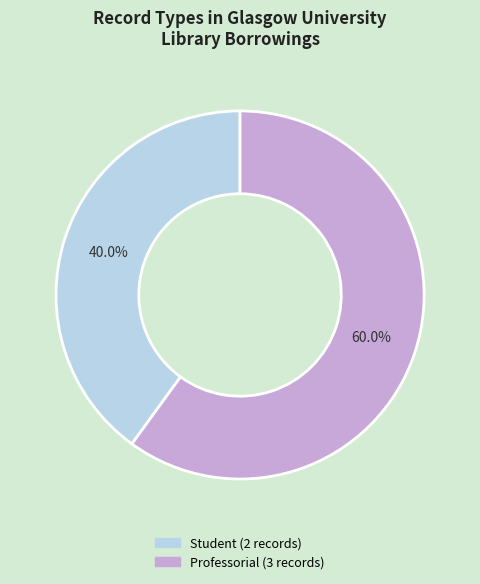

Is there a majority slice in this chart?

Yes